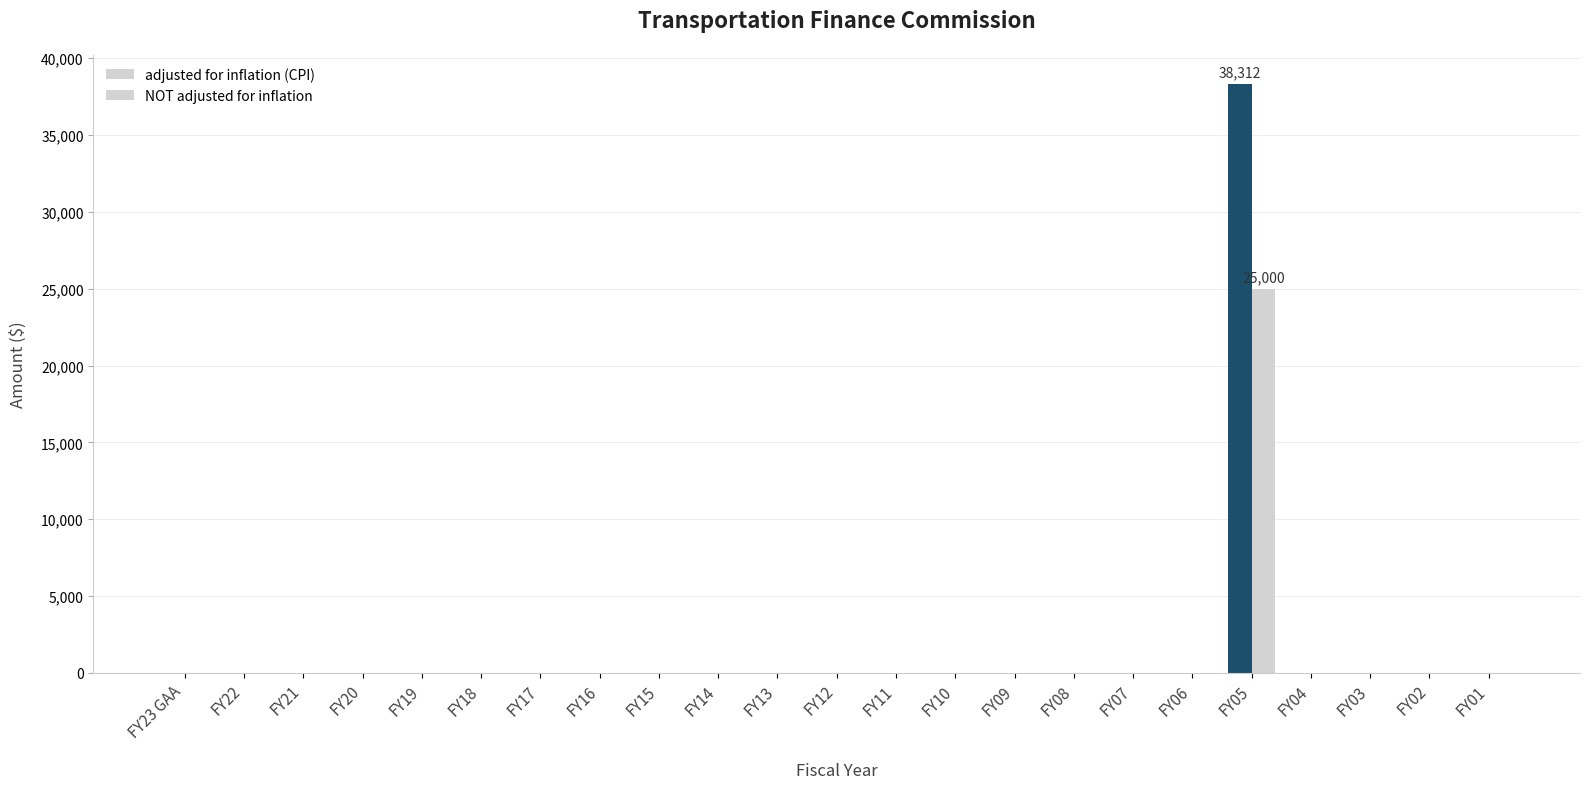

Does the chart contain stacked bars?

No